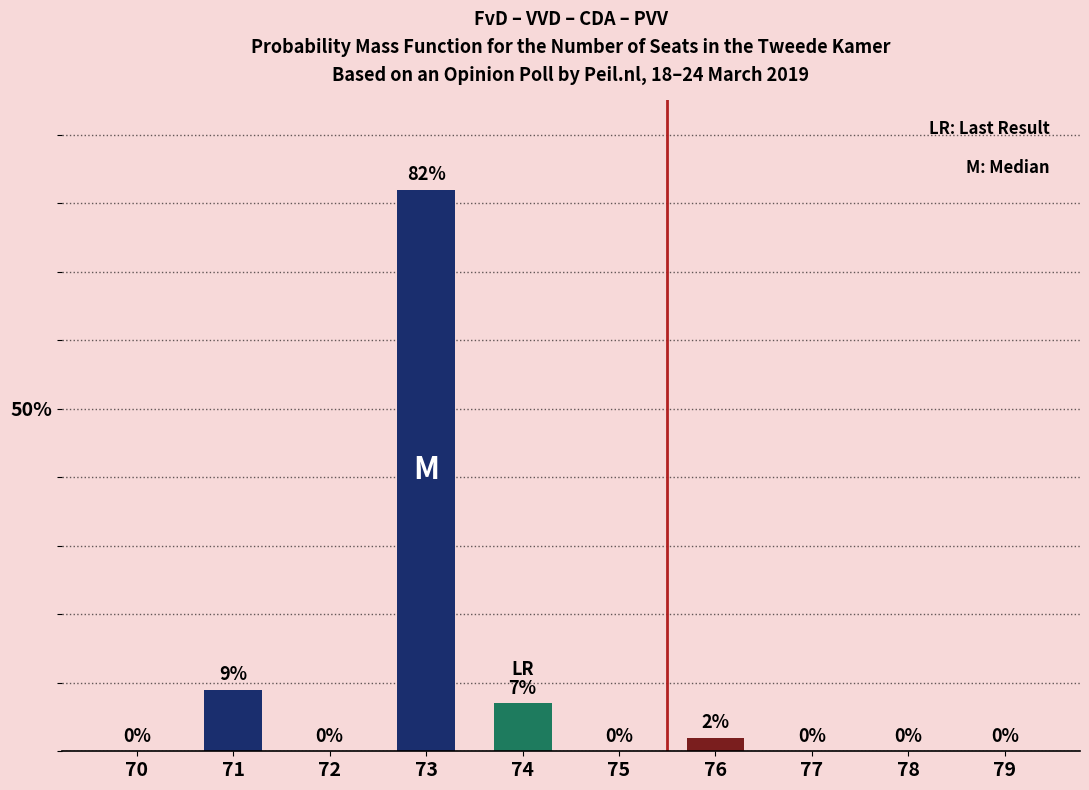

Which category has the highest value across all series?

73